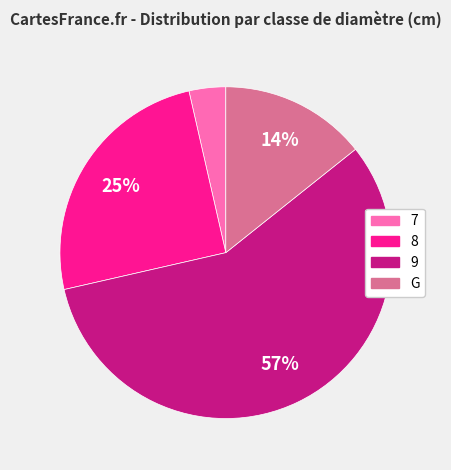

Does 9 represent more than half of the total?

Yes